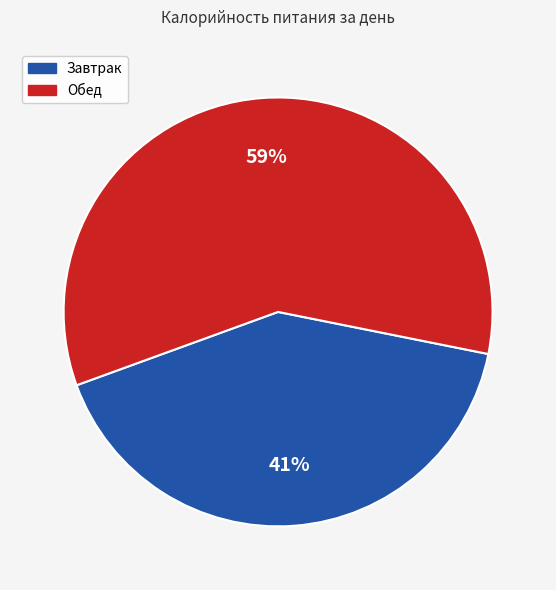

What percentage is the Обед slice, to the nearest percent?

59%